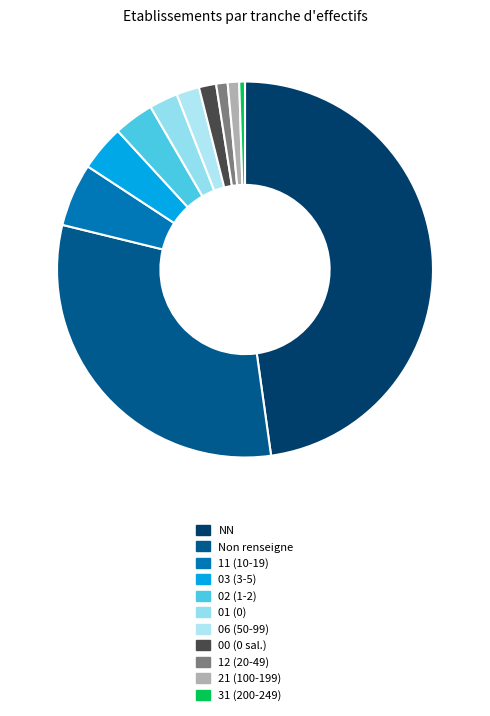

Count the number of slices in the pie.

11